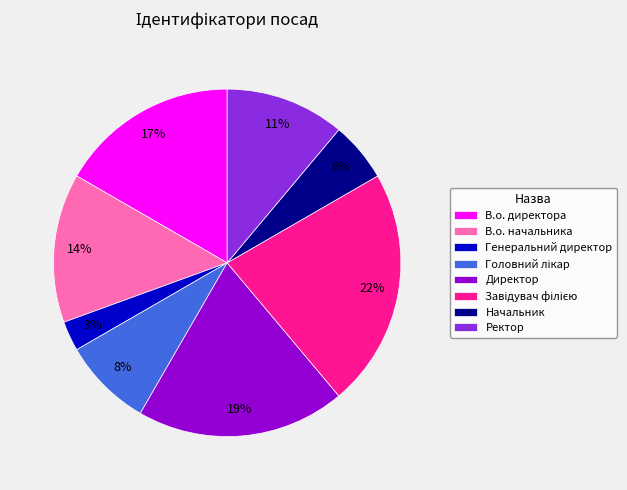

The Ректор slice represents 11% of the pie. True or false?

True